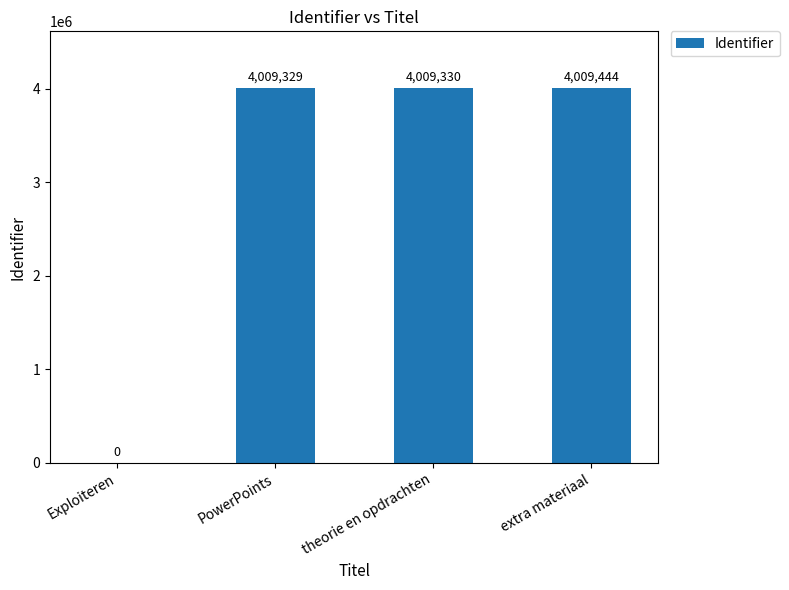

Between extra materiaal and Exploiteren, which is larger?

extra materiaal